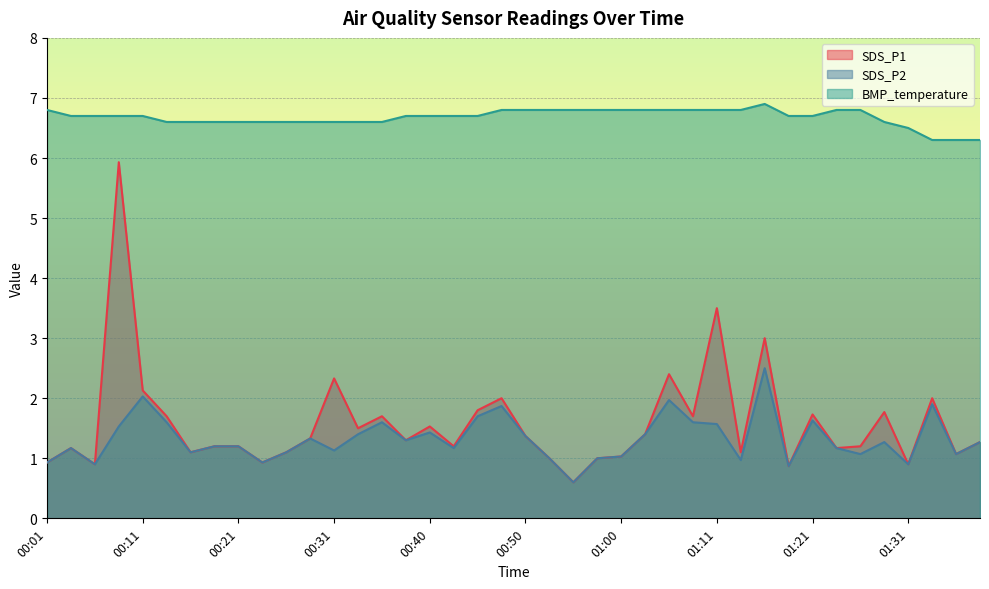

What is the average value of the SDS_P1 series?

1.6